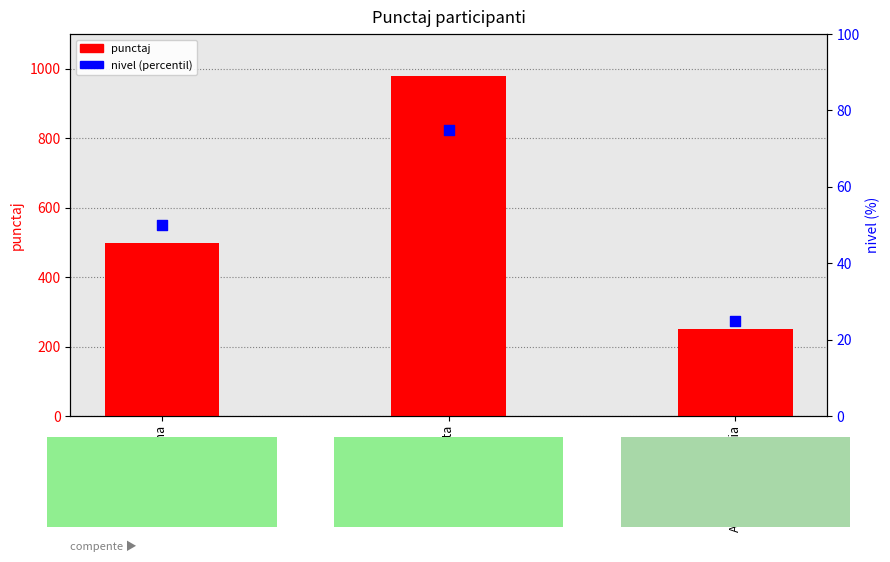

Which series has the largest Y range (max minus min)?

punctaj